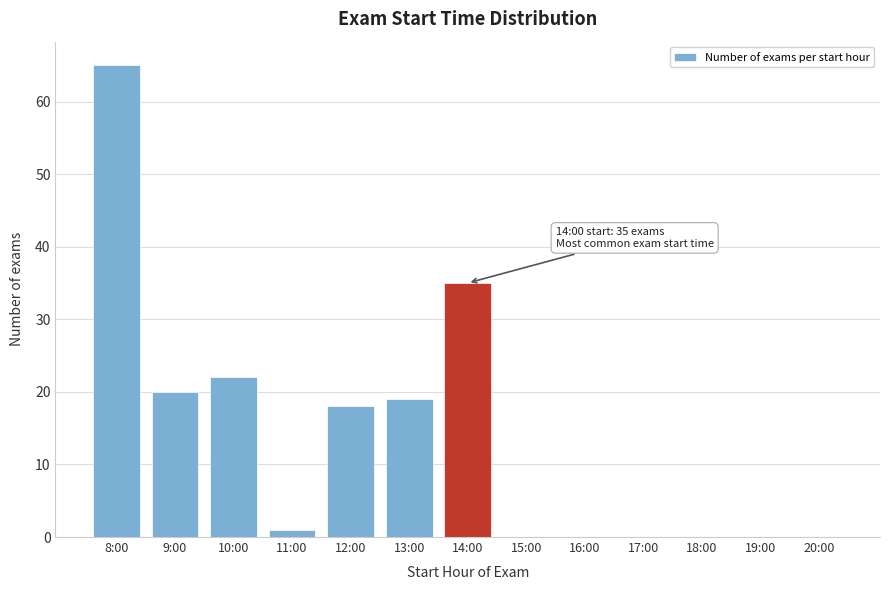

Reading left to right, list all the values displayed in this chart.

8:00=65	9:00=20	10:00=22	11:00=1	12:00=18	13:00=19	14:00=35	15:00=0	16:00=0	17:00=0	18:00=0	19:00=0	20:00=0